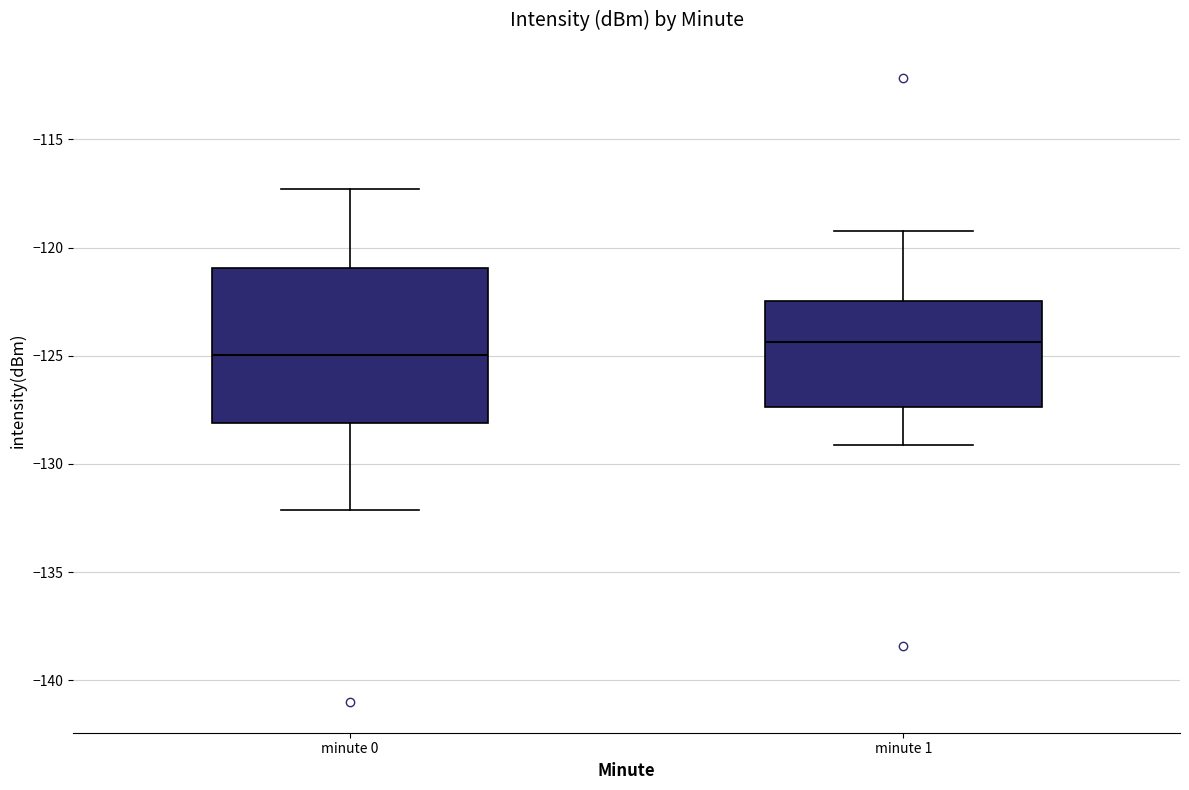

Which box is the tallest, from its lower edge to its upper edge?

minute 0